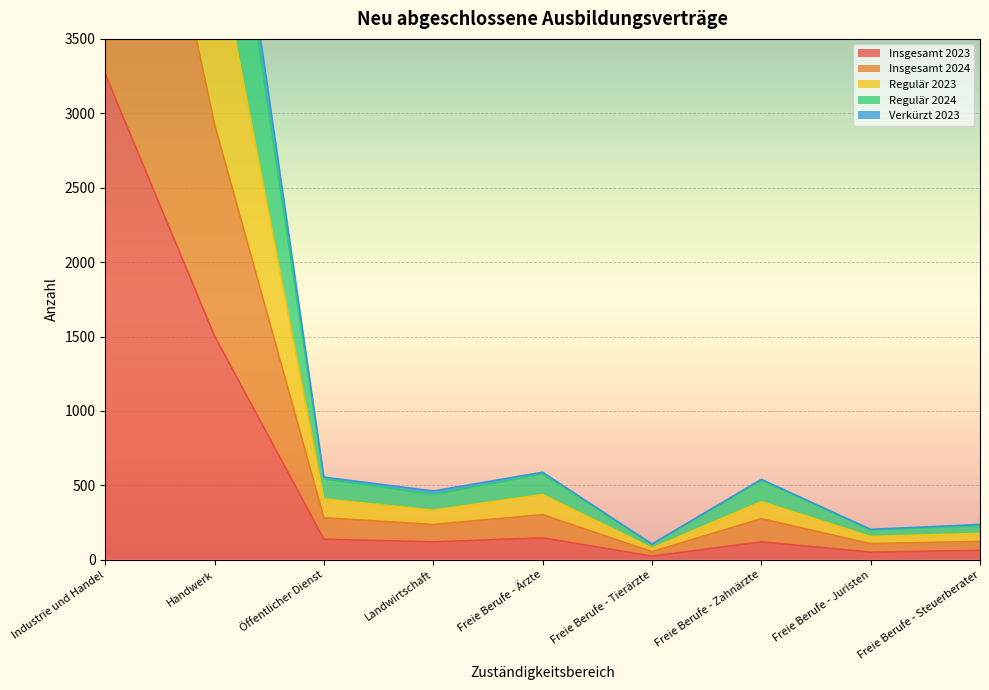

Is the value of Regulär 2023 at Industrie und Handel greater than the value of Insgesamt 2023 at Freie Berufe - Ärzte?

Yes